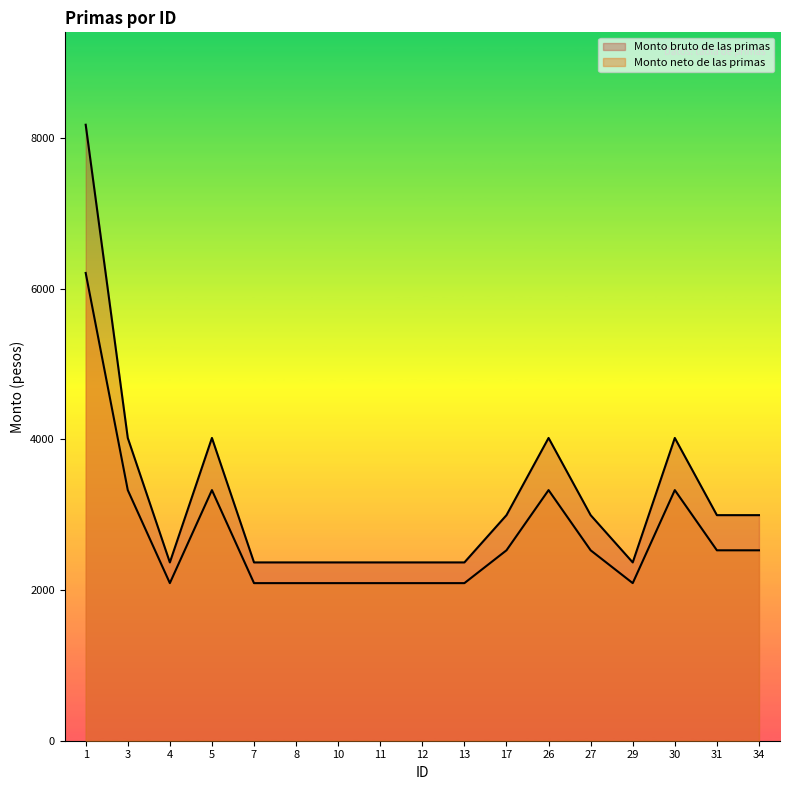

Does the chart display data point markers on the line(s)?

No